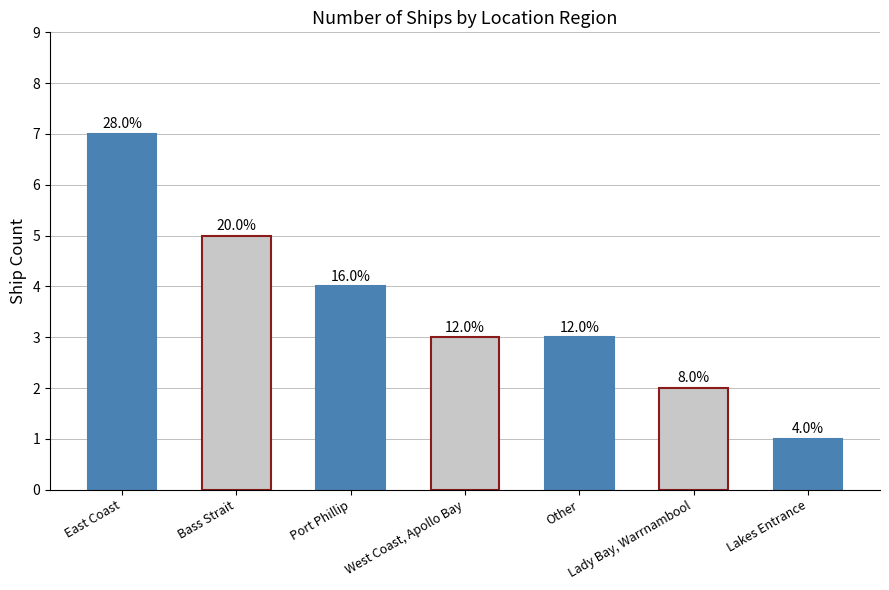

What is the ratio of the value at West Coast, Apollo Bay to the value at Lakes Entrance?

3.0